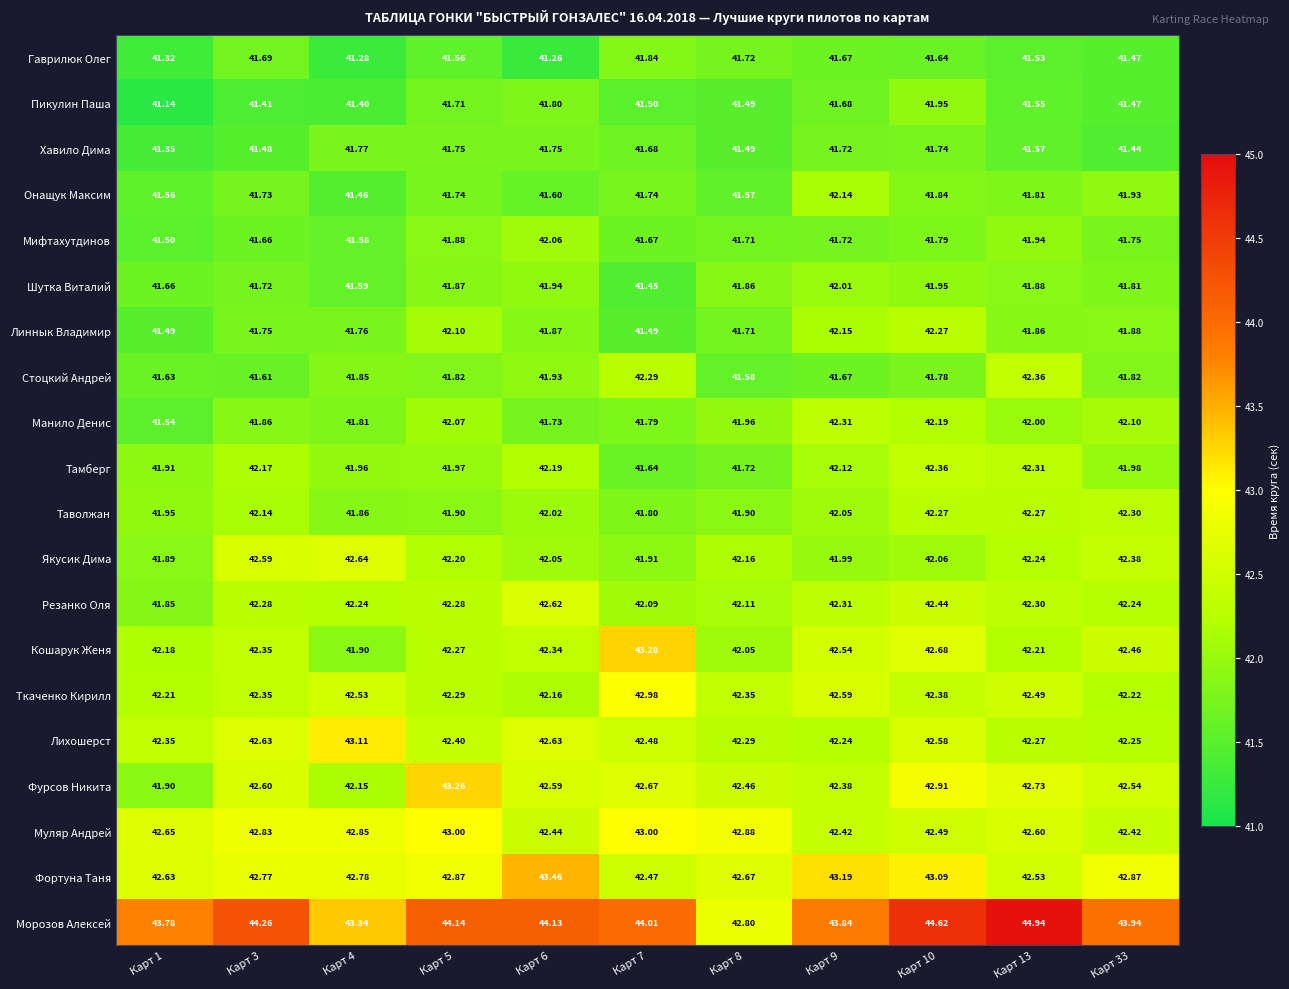

How many distinct data groups are displayed?

20